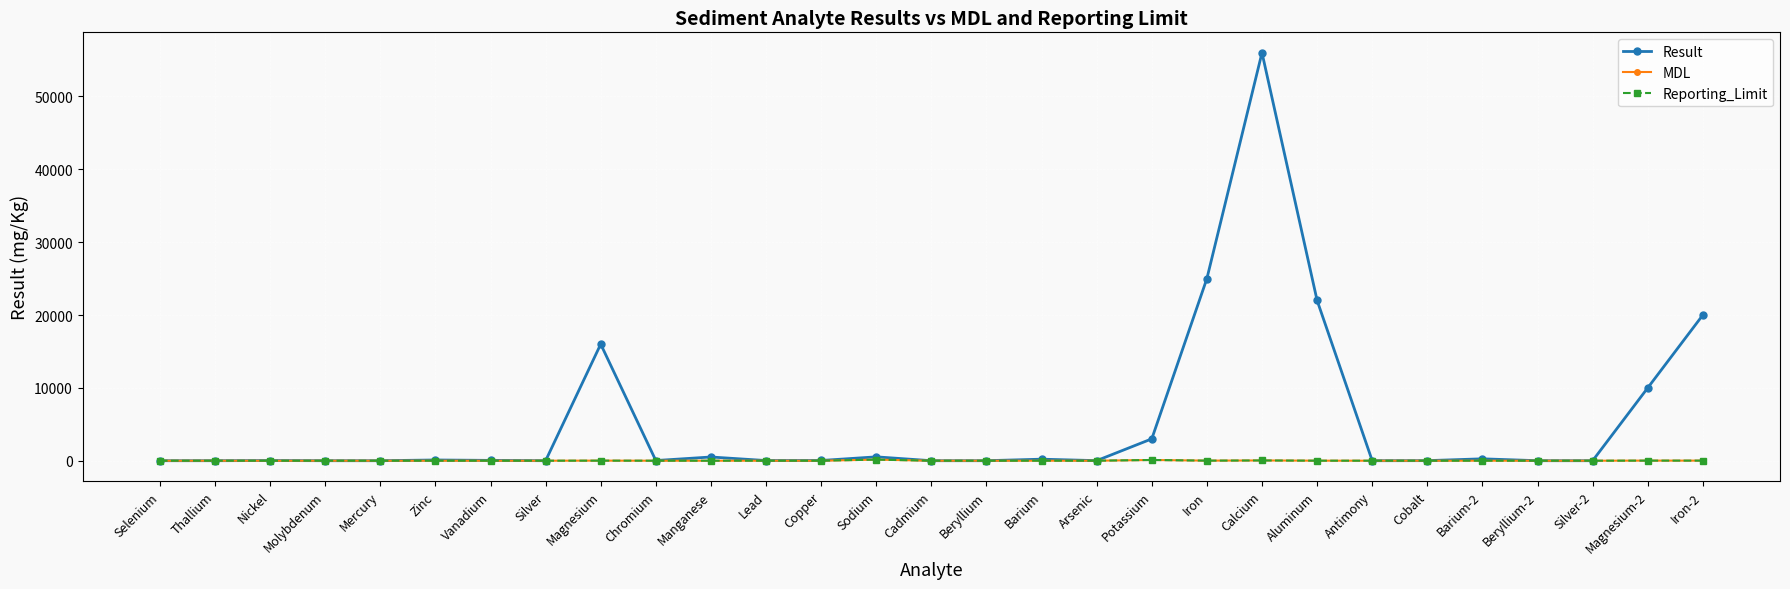

What is the difference between the Reporting_Limit values at Silver-2 and Sodium?

149.9